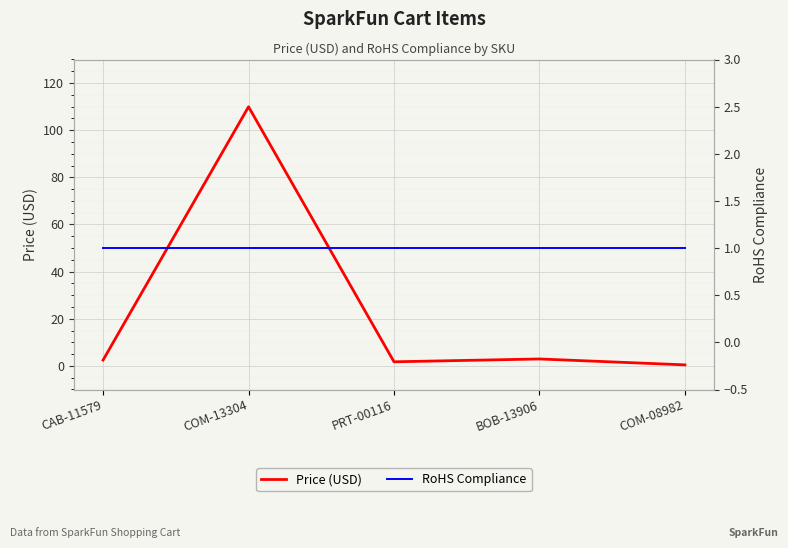

What is the value of the RoHS Compliance point at the 2nd from the left?

1.0